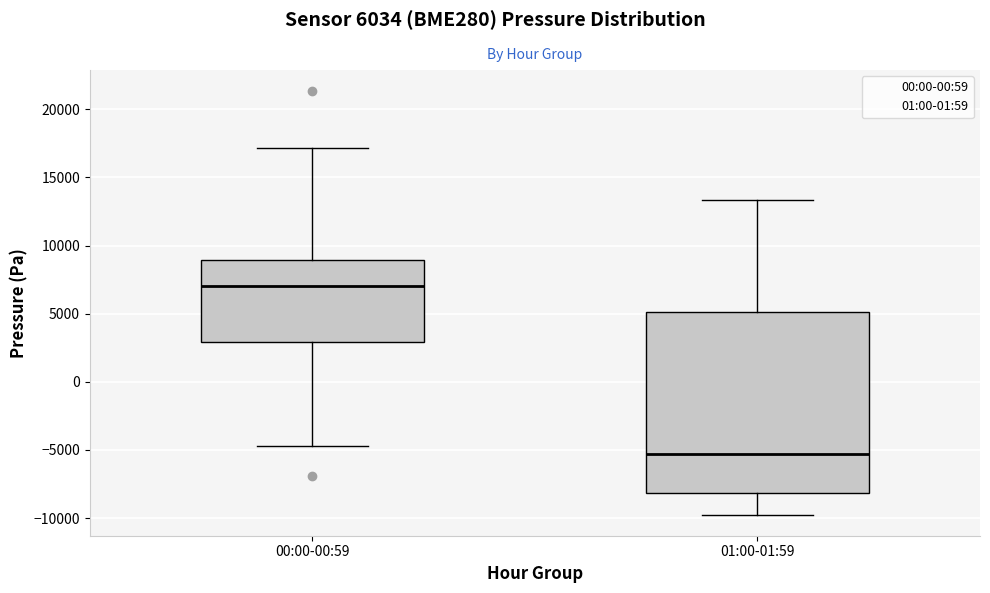

Reading left to right, transcribe this box plot: for each box, give where its median line is, the range the box spans, and where its two whiskers end, as read against the y-axis. The values are not printed on the chart, so give them approximately, as read against the axis.

00:00-00:59: median 7000, box 3000 to 9000, whiskers -4500 to 17000
01:00-01:59: median -5500, box -8000 to 5000, whiskers -9500 to 13500